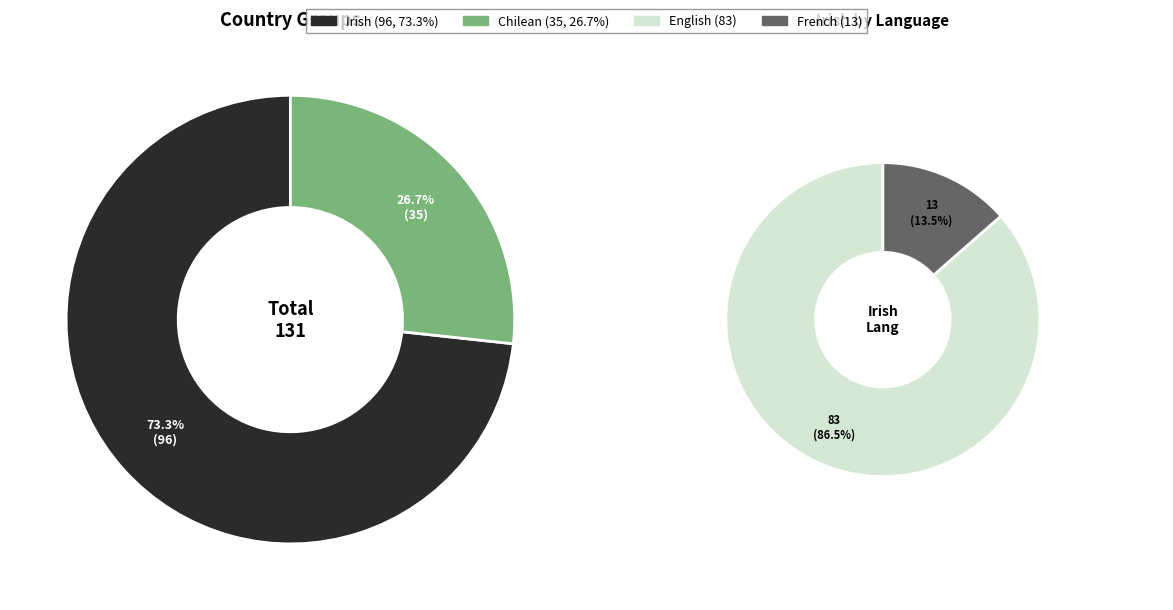

True or false: Irish accounts for 73% of the total.

True